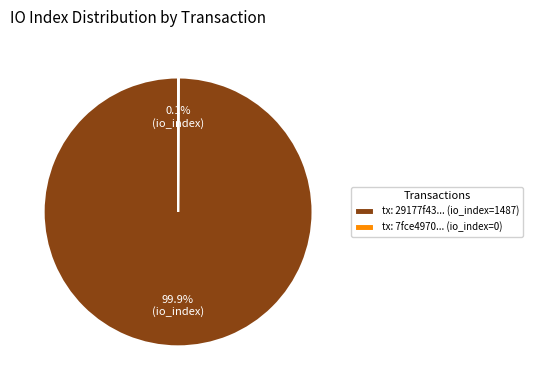

Which slice is the largest?

tx: 29177f43... (io_index=1487)